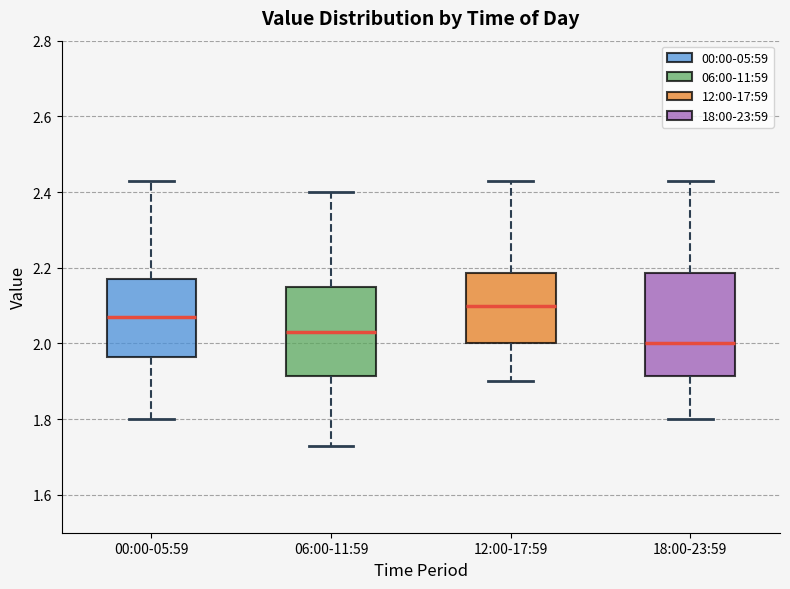

Which box is the tallest, from its lower edge to its upper edge?

18:00-23:59